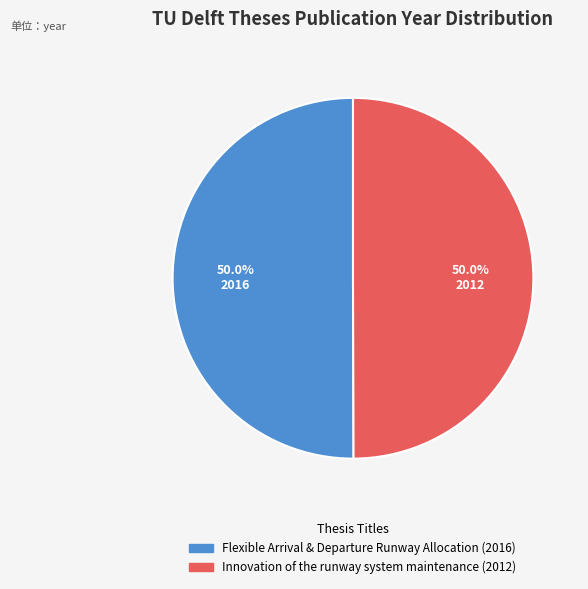

How many segments does this pie chart have?

2